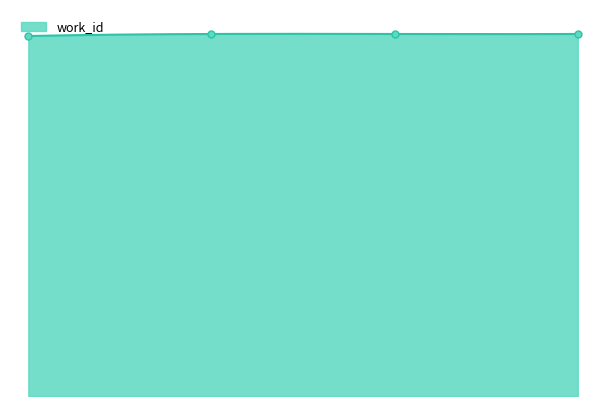

Reading left to right, extract all data points from this chart.

3916	3938	3938	3938